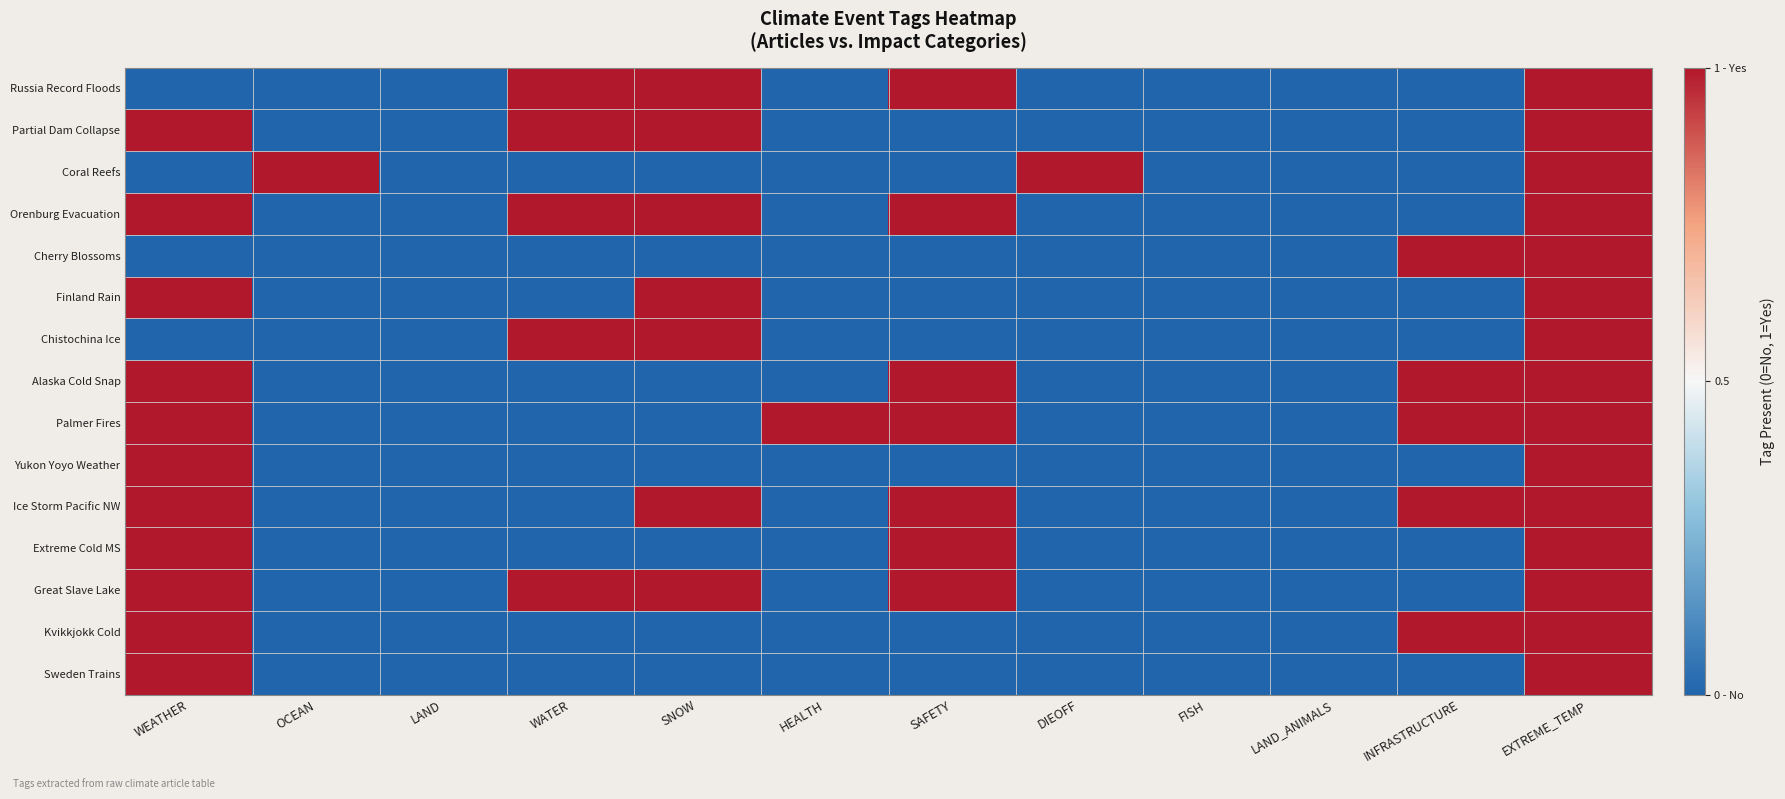

Which has a higher value, LAND or HEALTH?

LAND